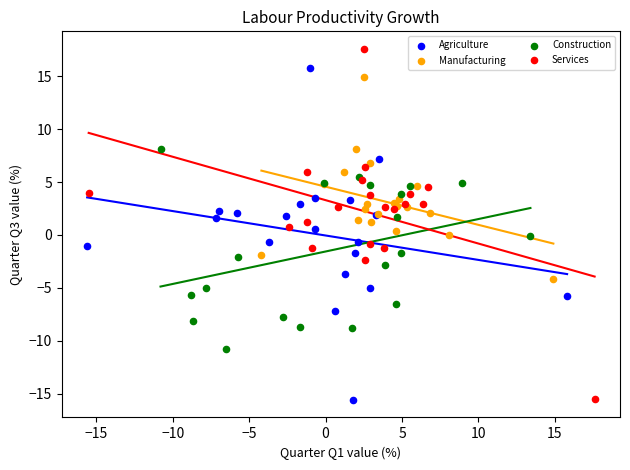

Which series contains the highest Y value?

Services